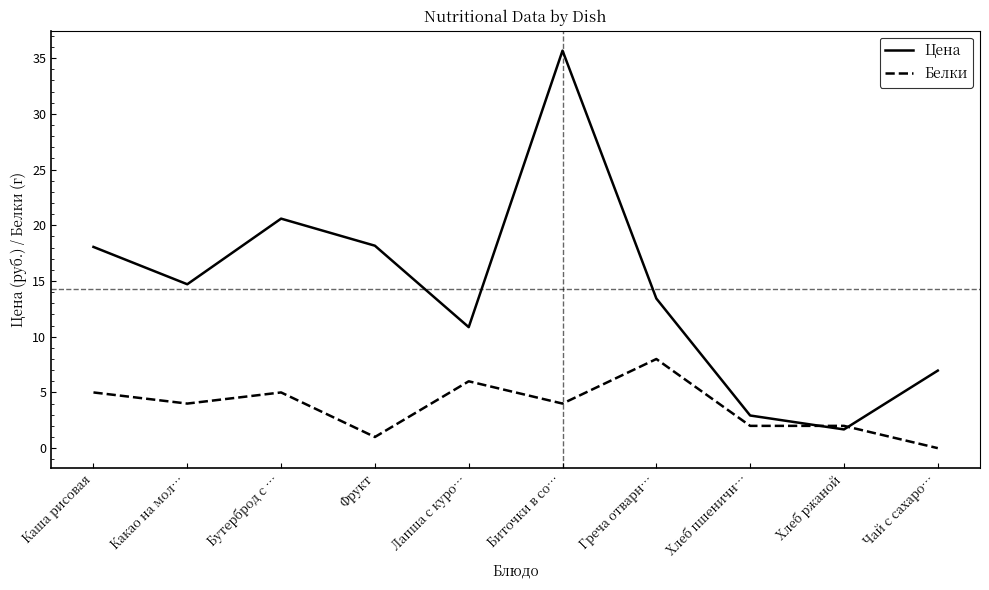

After their last crossing, which series has the higher values: Цена or Белки?

Цена